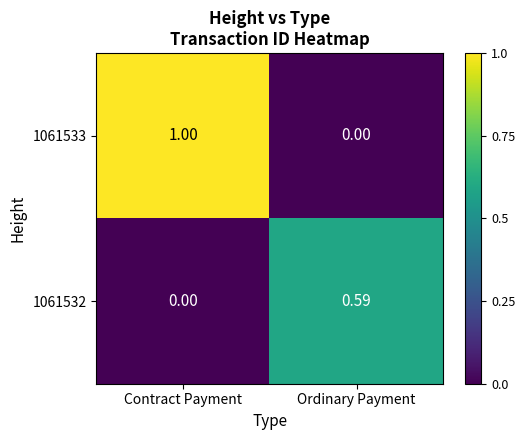

What is the total value across all series at Contract Payment?

1.0